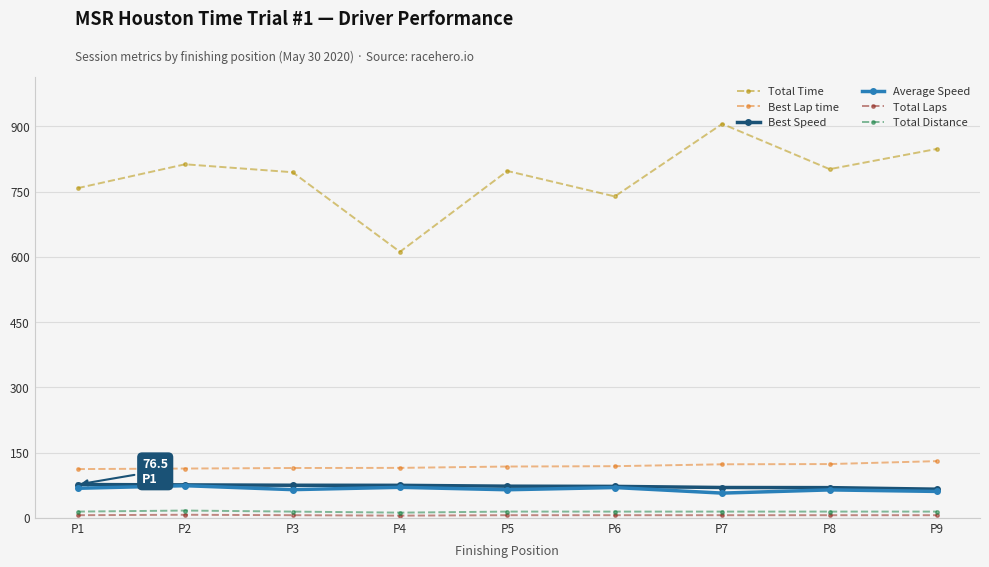

True or false: Best Lap time and Total Distance cross at least once.

False